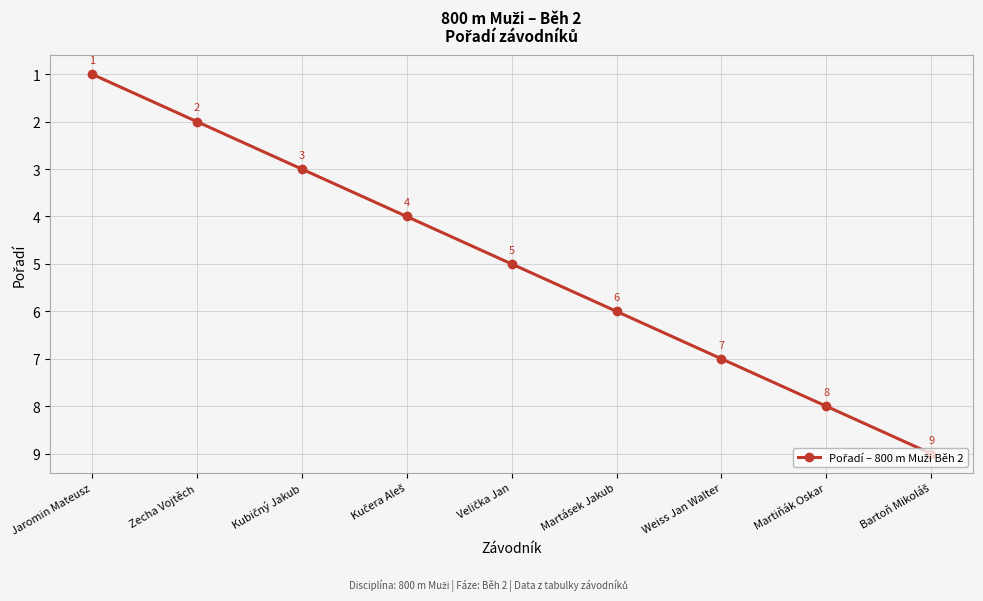

Is this an area chart (filled region under the line)?

No